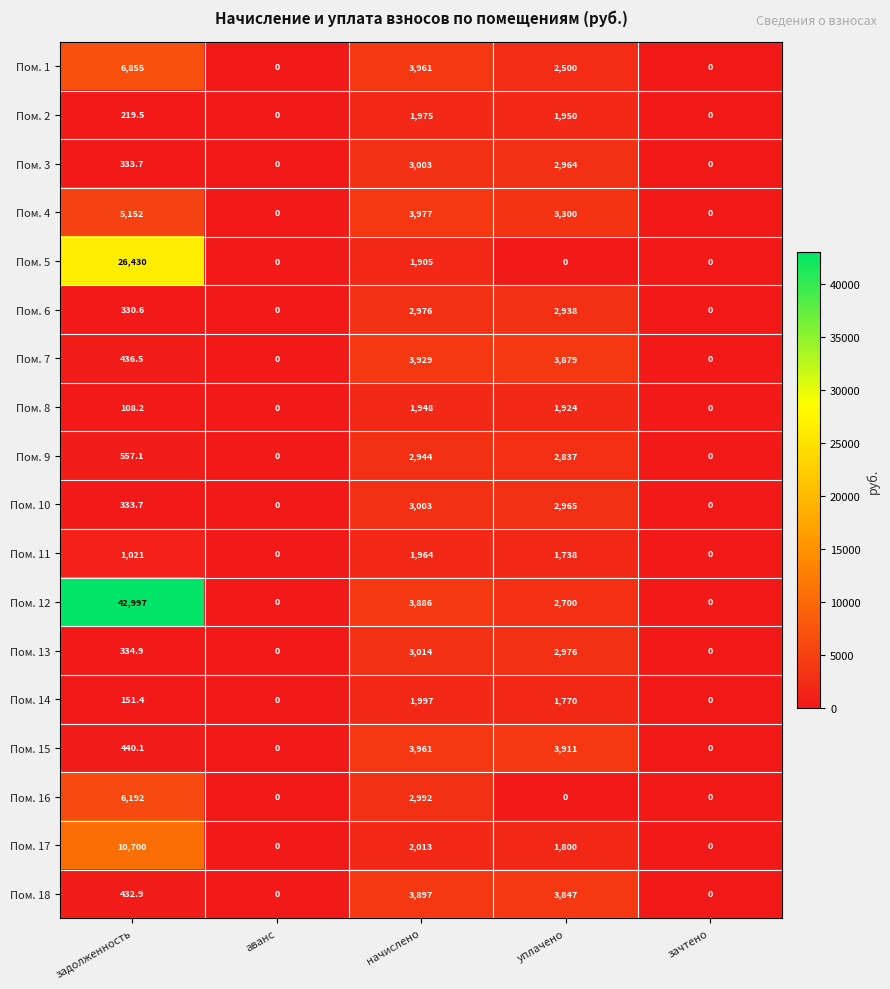

What is the sum of all Пом. 18 values?

8176.9